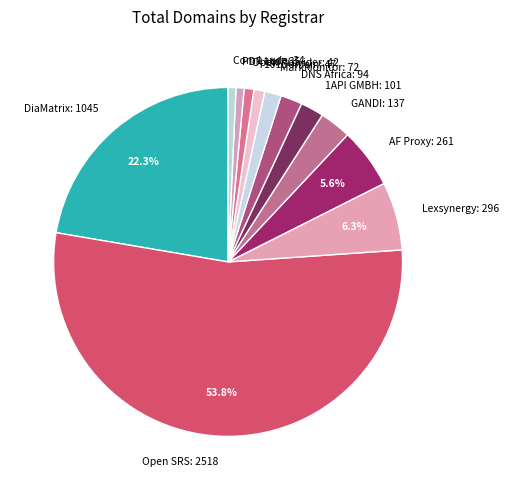

Does Open SRS: 2518 represent more than half of the total?

Yes